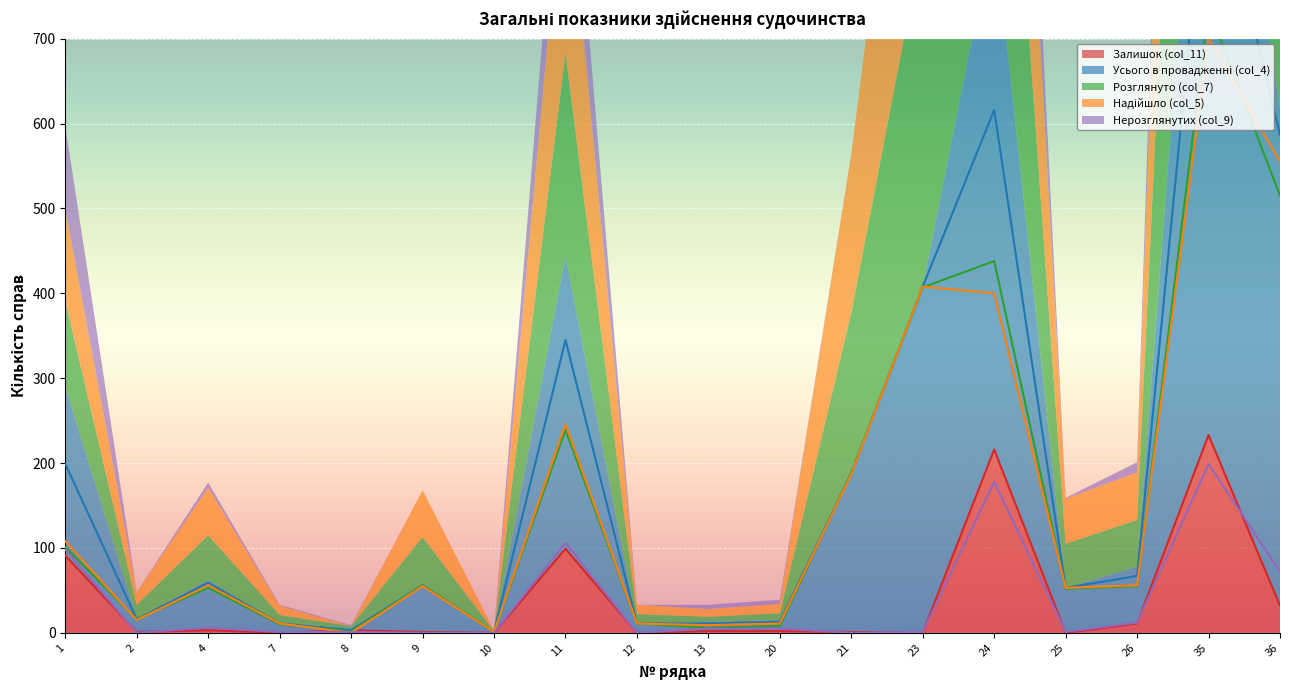

The value of Нерозглянутих (col_9) at 10 is 81. True or false?

False